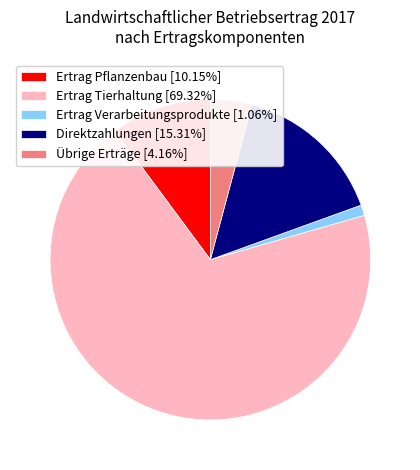

Approximately how many times larger is the value at Übrige Erträge [4.16%] compared to Ertrag Verarbeitungsprodukte [1.06%]?

3.9